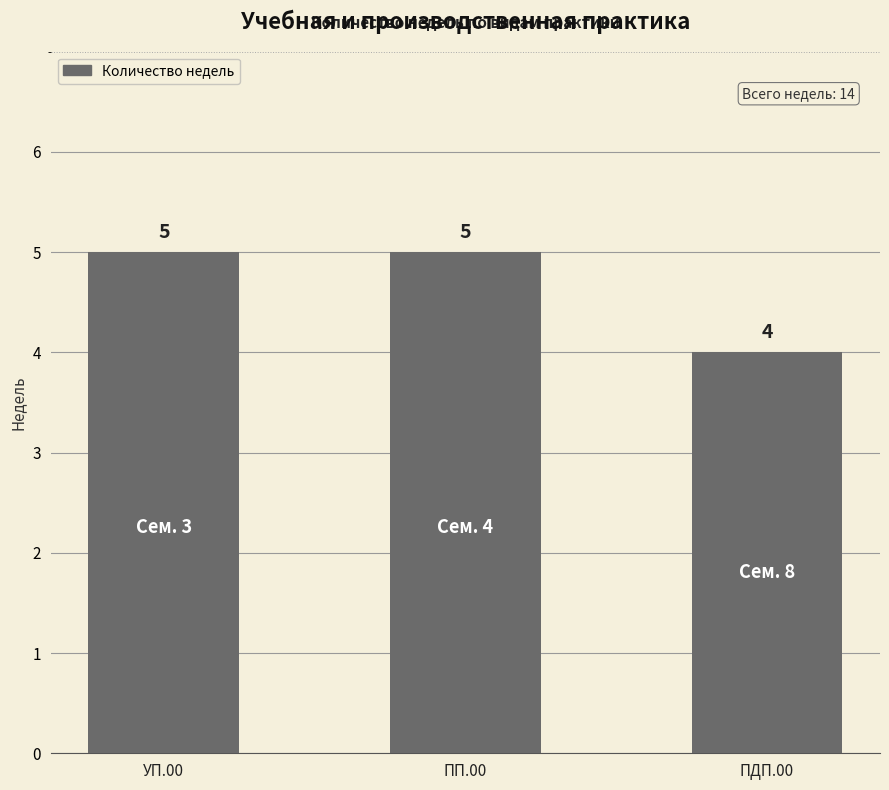

The value at ПДП.00 is 4. True or false?

True